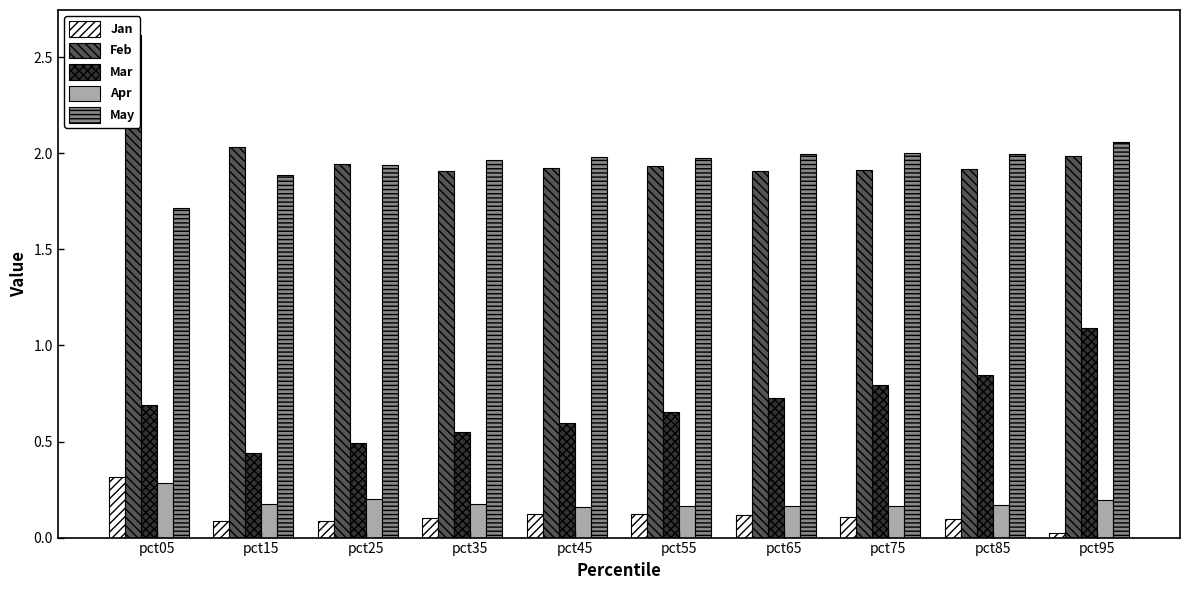

Which label corresponds to the largest value in the chart?

pct05